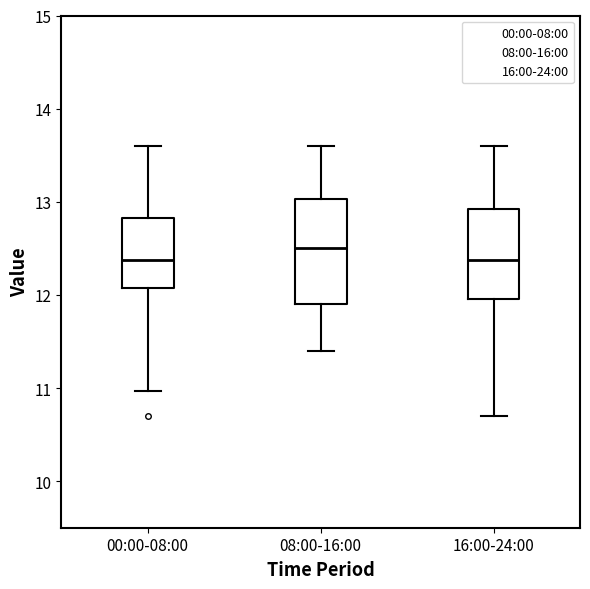

Which box has the highest median line?

08:00-16:00